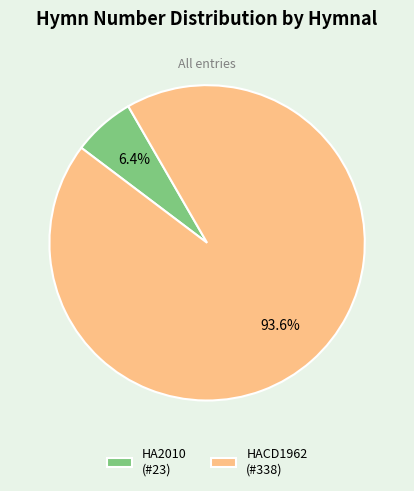

Combined, what portion of the pie is HA2010 (#23) and HACD1962 (#338)?

100.0%